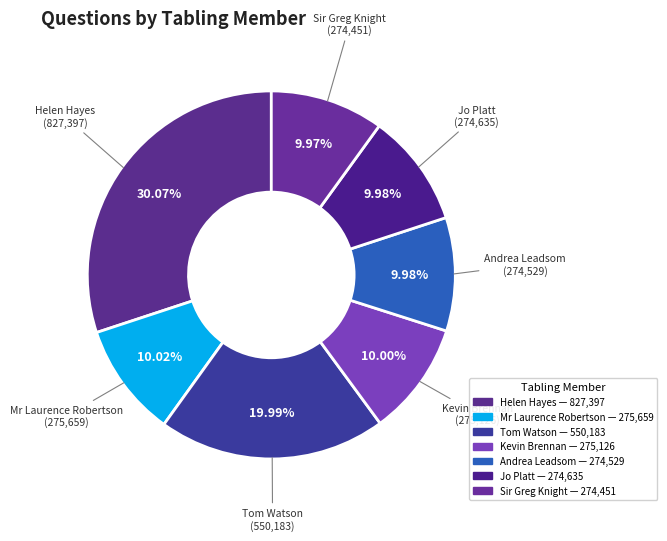

How many segments does this pie chart have?

7